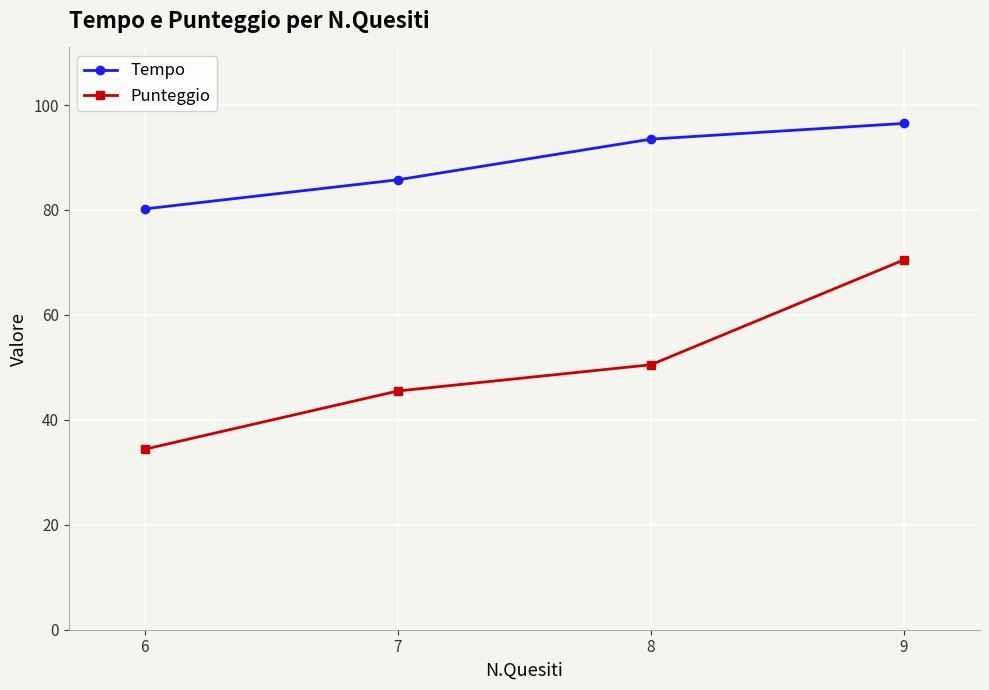

Where does the Tempo series first go above 93?

8